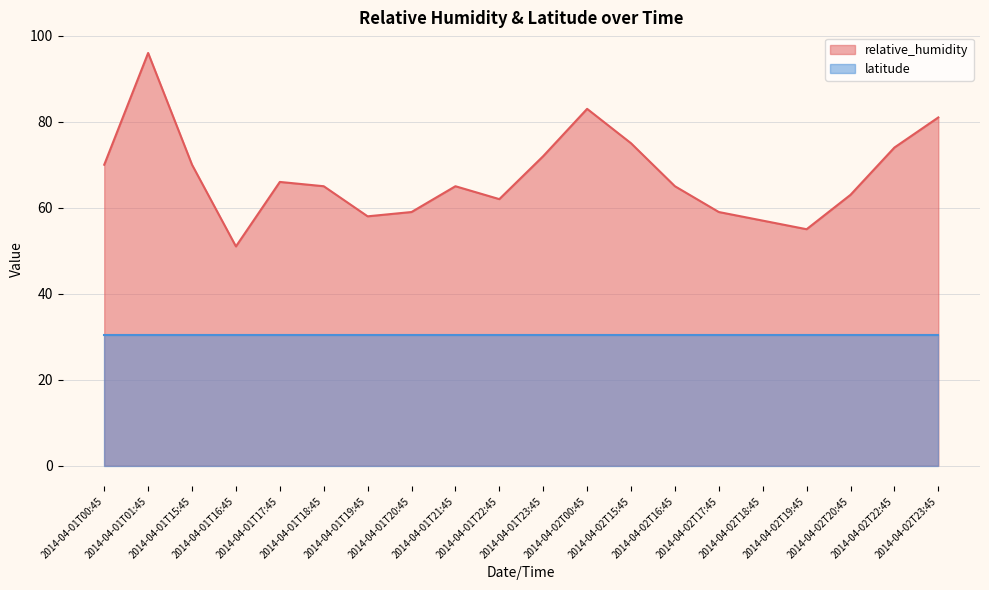

How many interior local peaks (higher than both neighbors) does the data have?

4